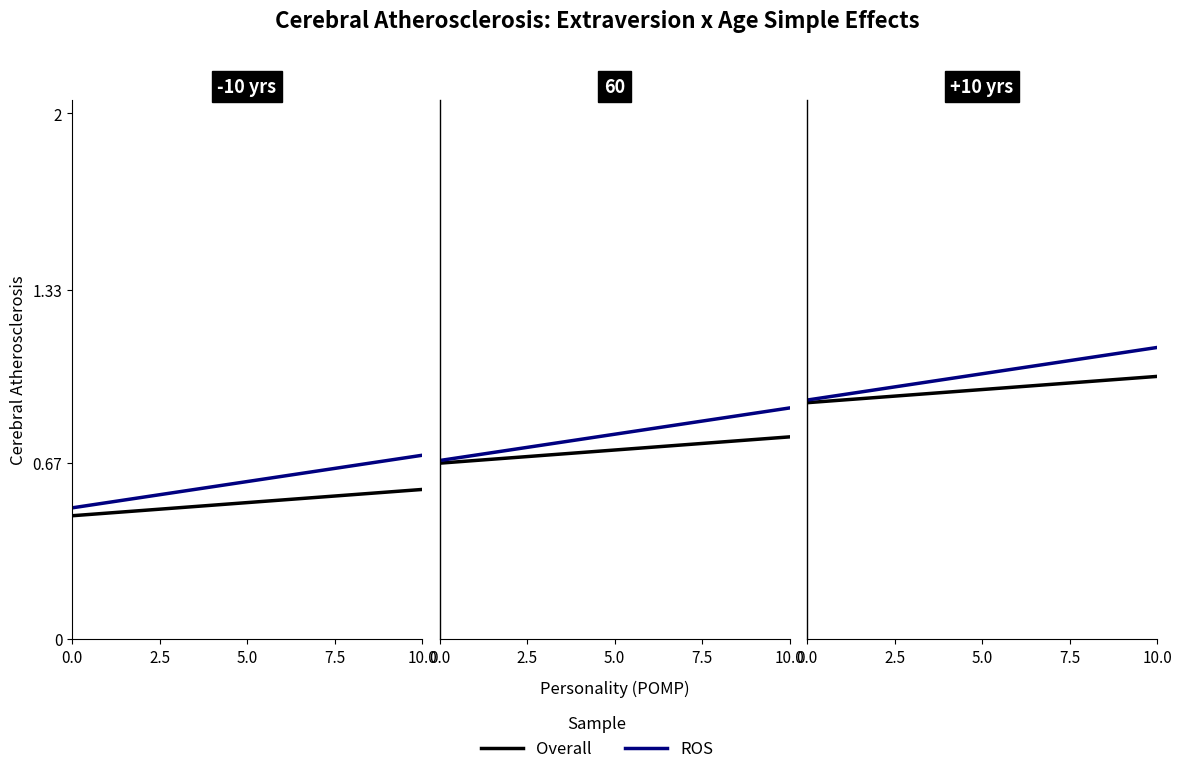

Is the value of ROS at 8 greater than the value of Overall at 0.0?

Yes